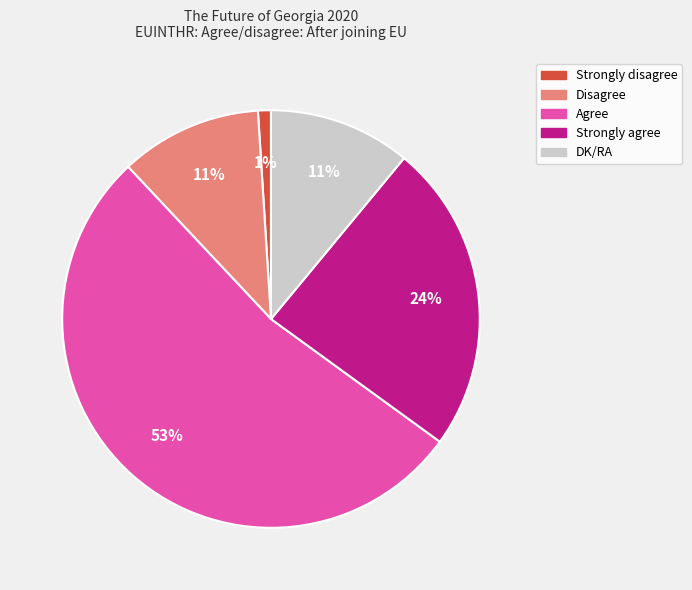

What is the smallest slice in the pie chart?

Strongly disagree